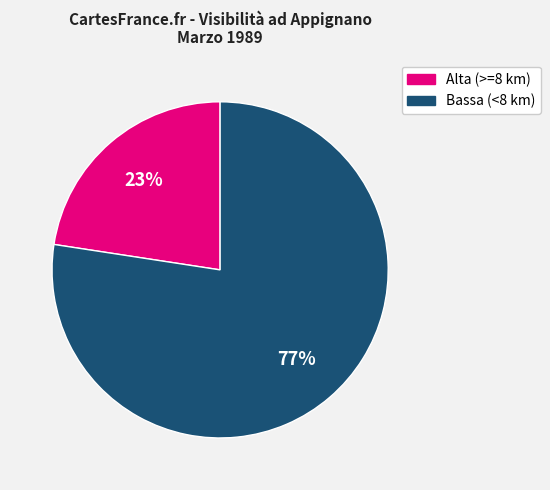

Is there a majority slice in this chart?

Yes